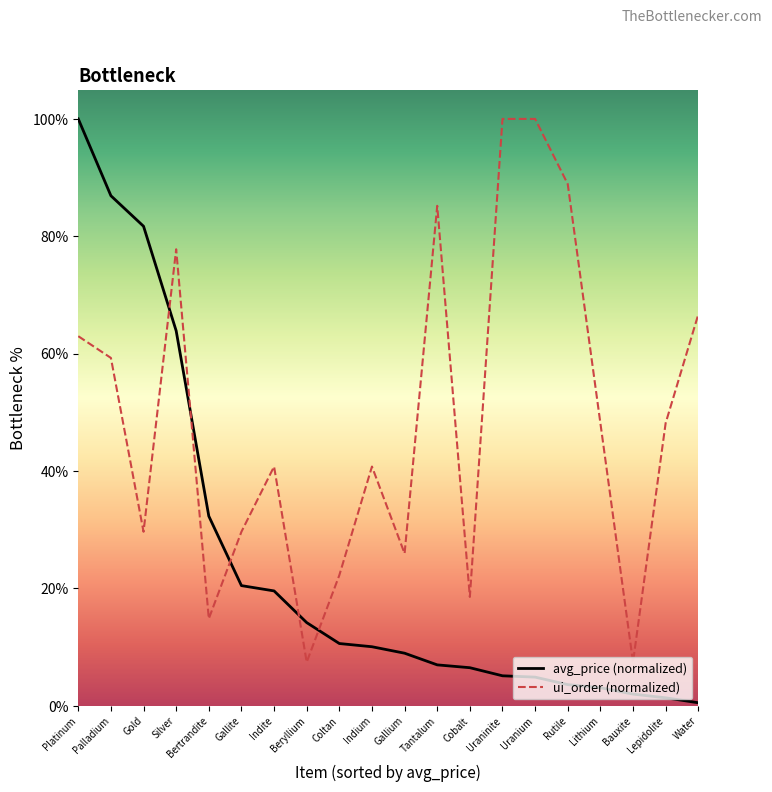

Is it true that ui_order (normalized) equals 16.0 at Lepidolite?

False